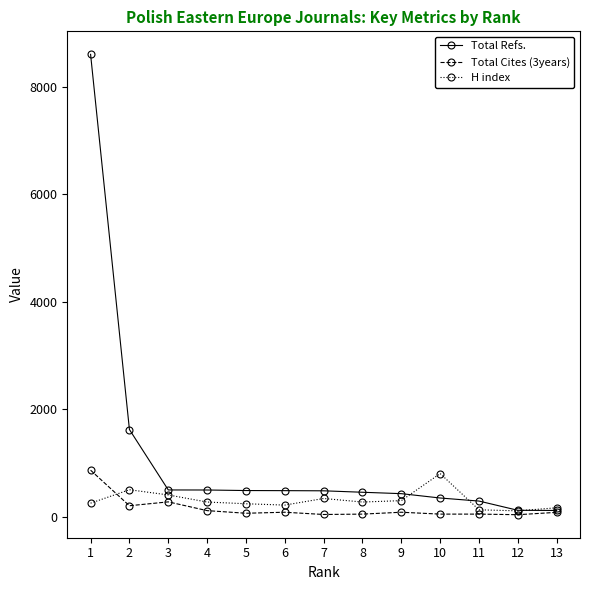

What is the difference between the second highest and minimum values in the Total Refs. series?

1507